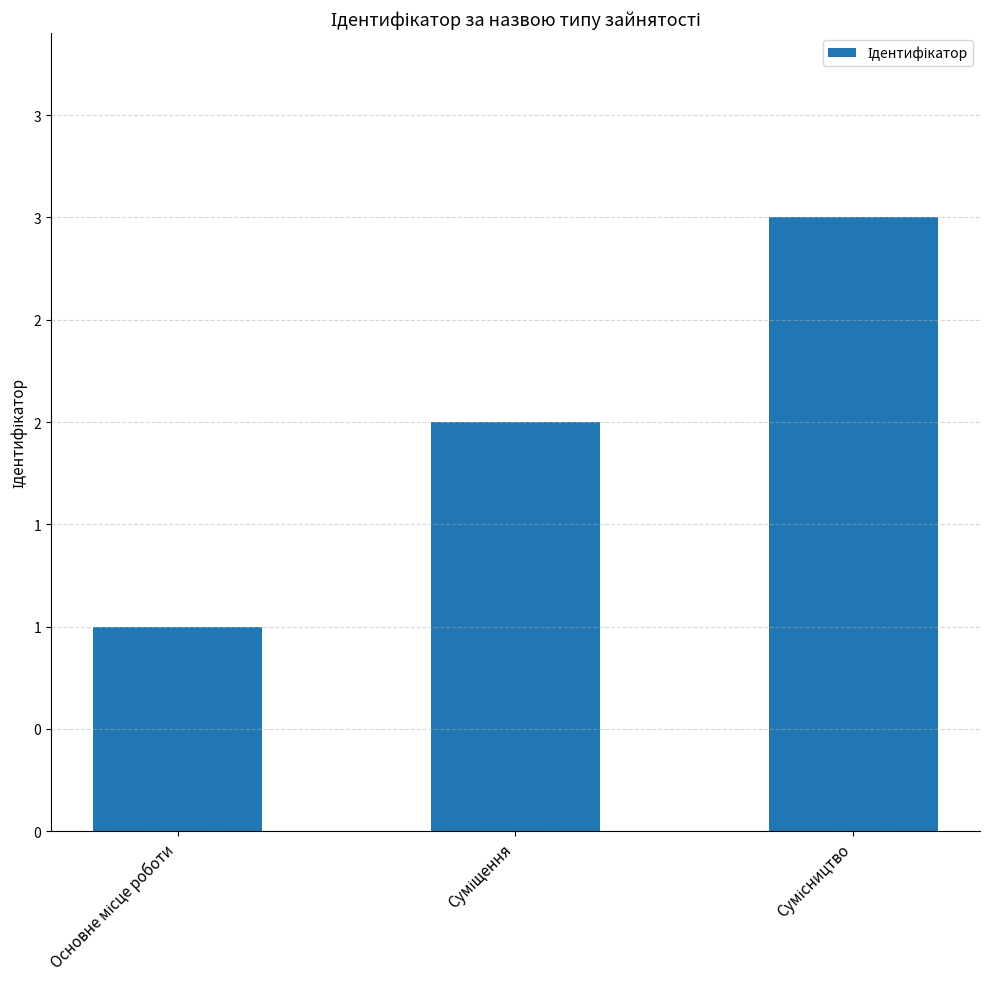

Reading left to right, what are all the values shown in this chart?

Основне місце роботи=1	Суміщення=2	Сумісництво=3